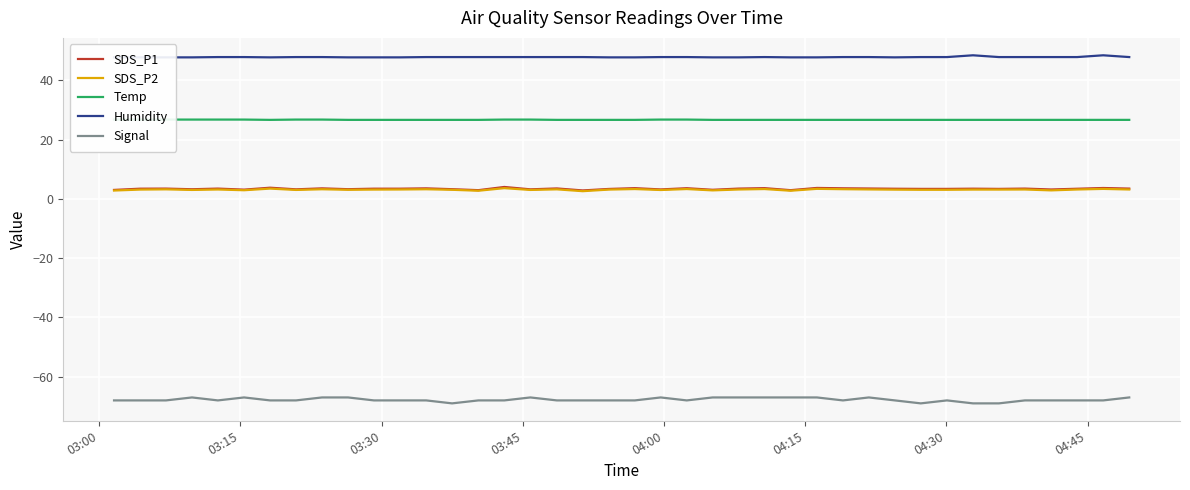

What is the lowest value of the SDS_P2 series?

2.6